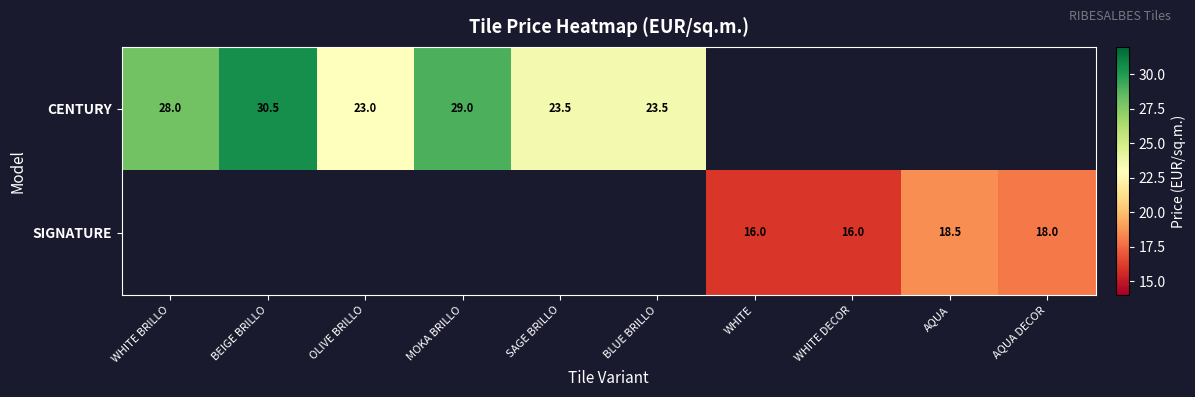

Is it true that CENTURY equals 46.3 at MOKA BRILLO?

False